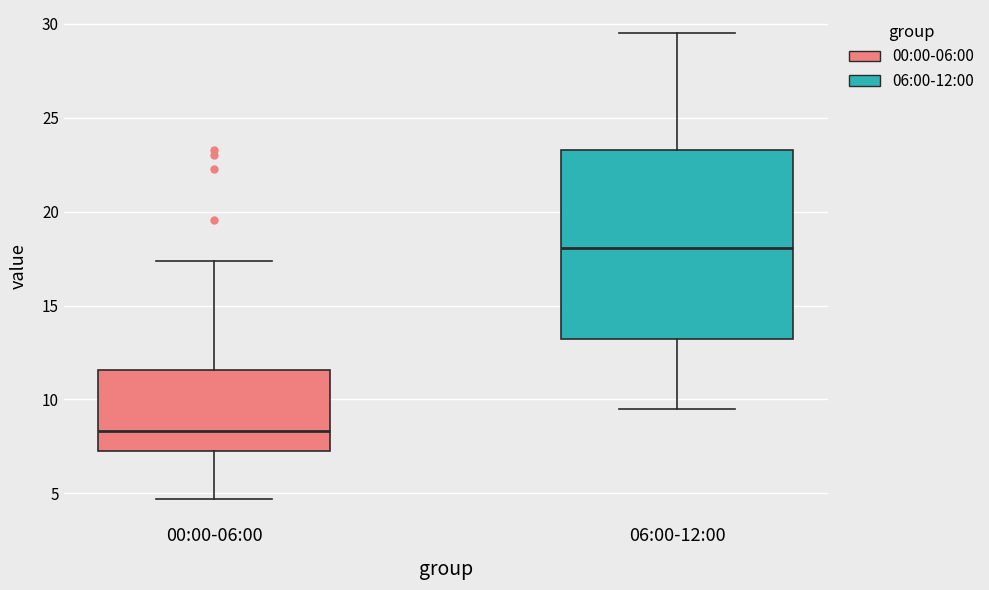

Where is the lower edge of the box for 00:00-06:00 on the y-axis? The values are not printed on the chart, so give them approximately, as read against the axis.

7.5